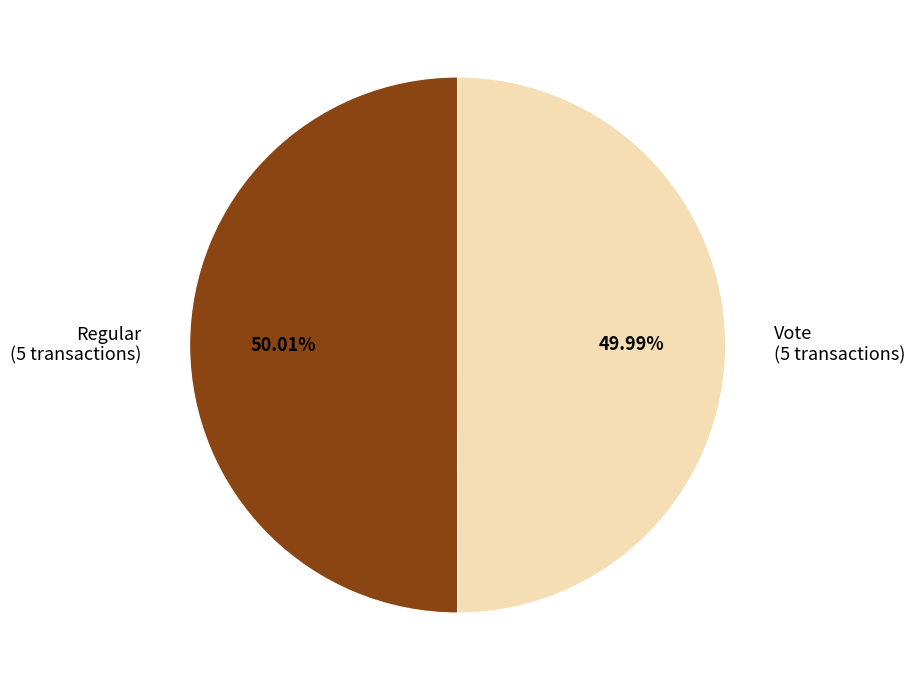

Is the sum of Regular (5 transactions) and Vote (5 transactions) greater than half?

Yes